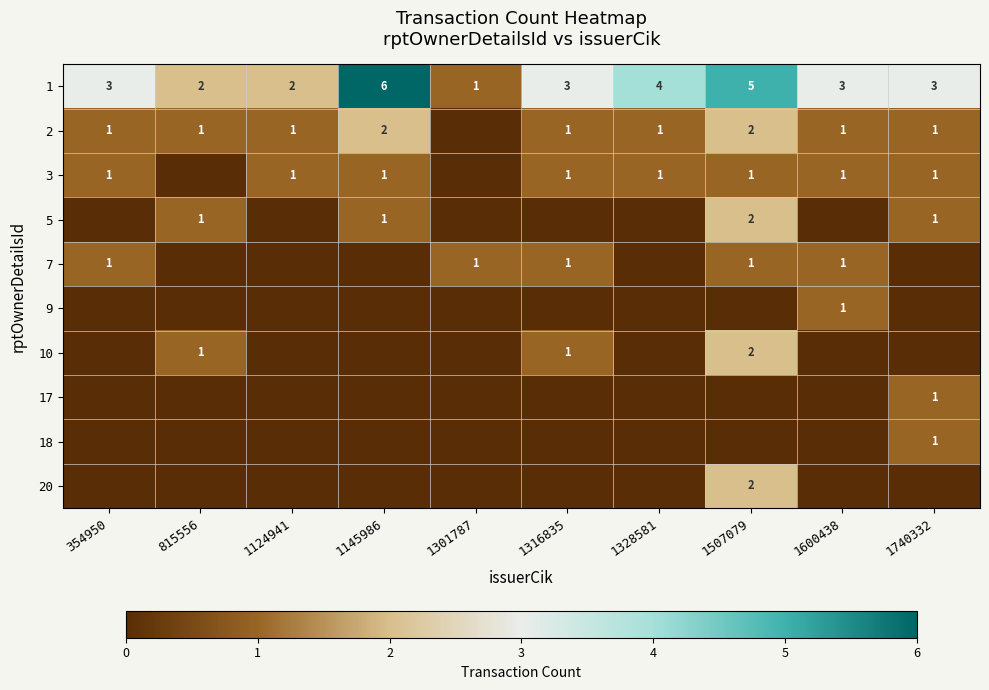

Which category has the highest value in the 1 series?

1145986